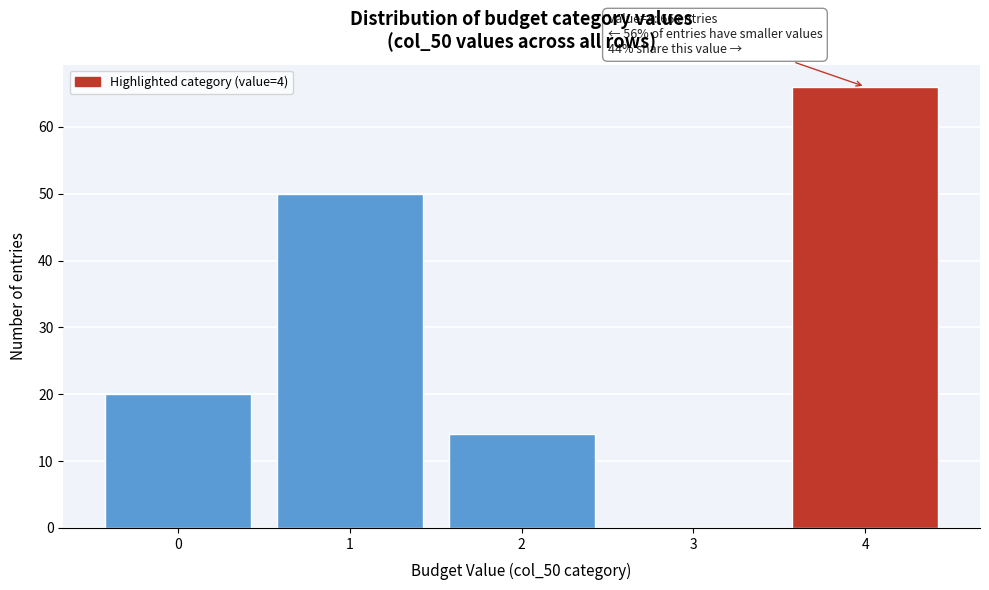

Reading left to right, transcribe all the data shown in this chart.

0=20	1=50	2=14	3=0	4=66